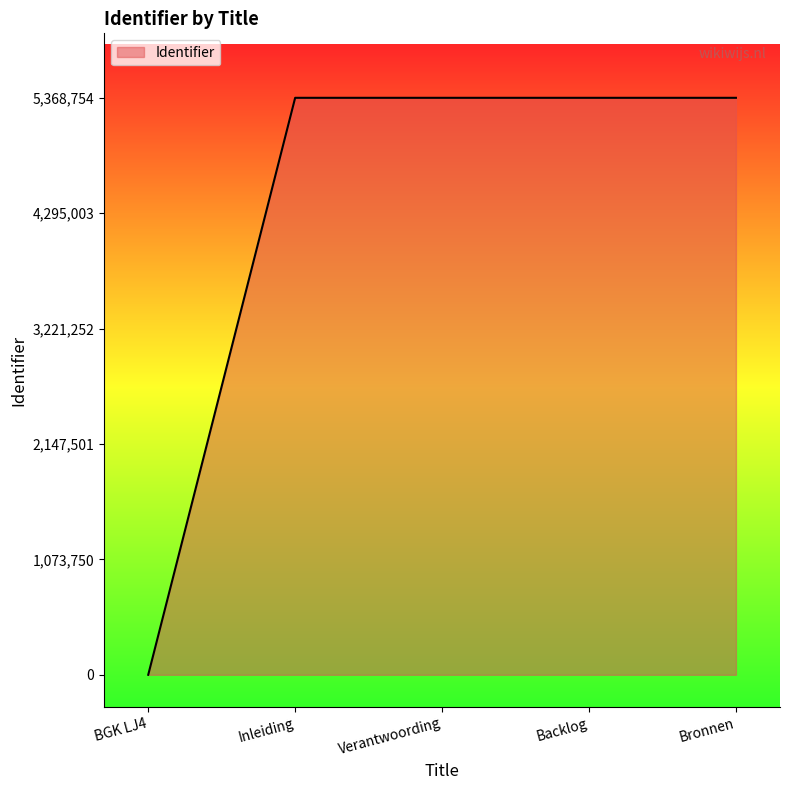

The value at Backlog is 7090664. True or false?

False